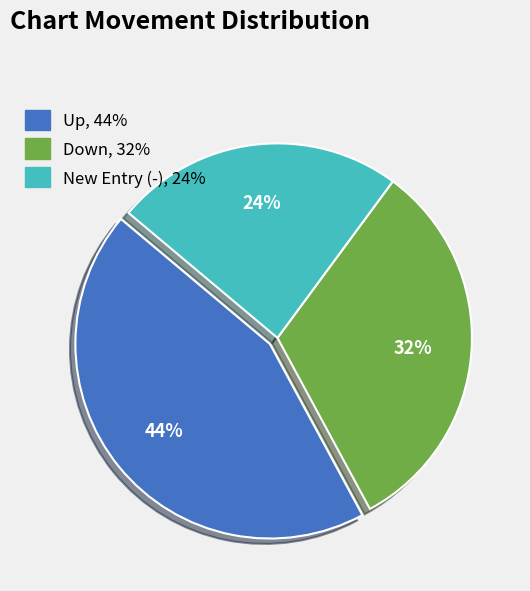

Is there any slice that represents more than half of the pie?

No